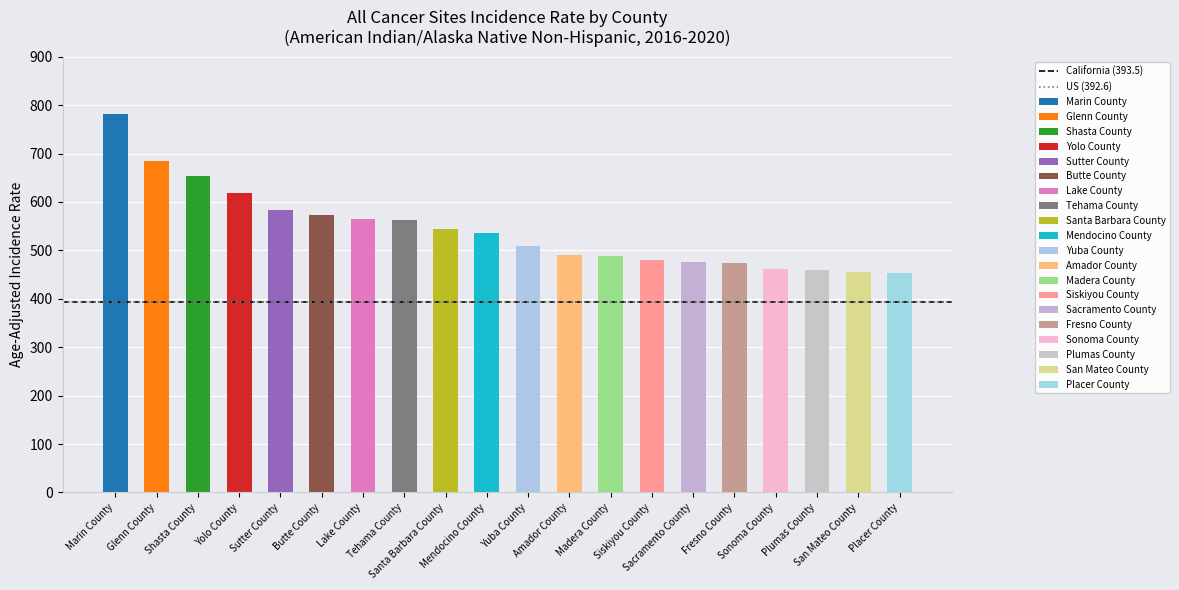

At which label does US (392.6) reach its peak?

Marin County